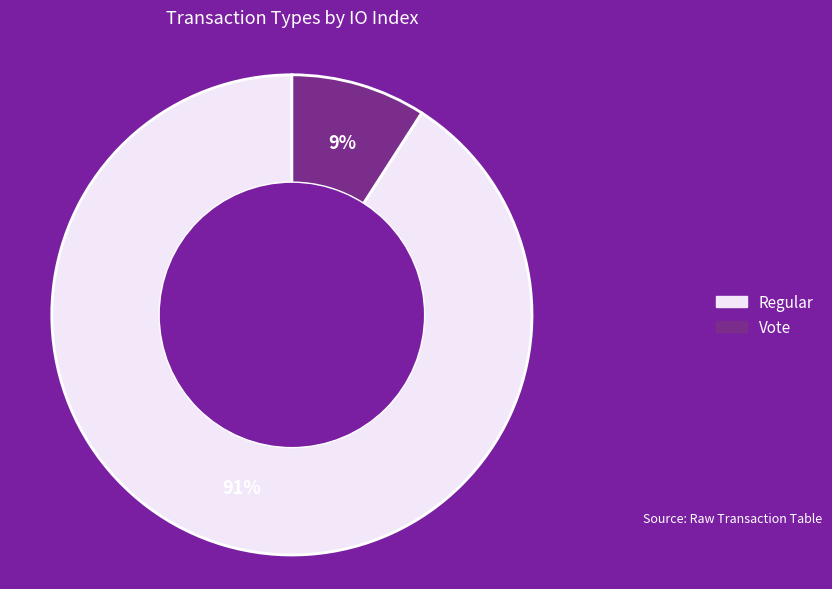

How many segments does this pie chart have?

2